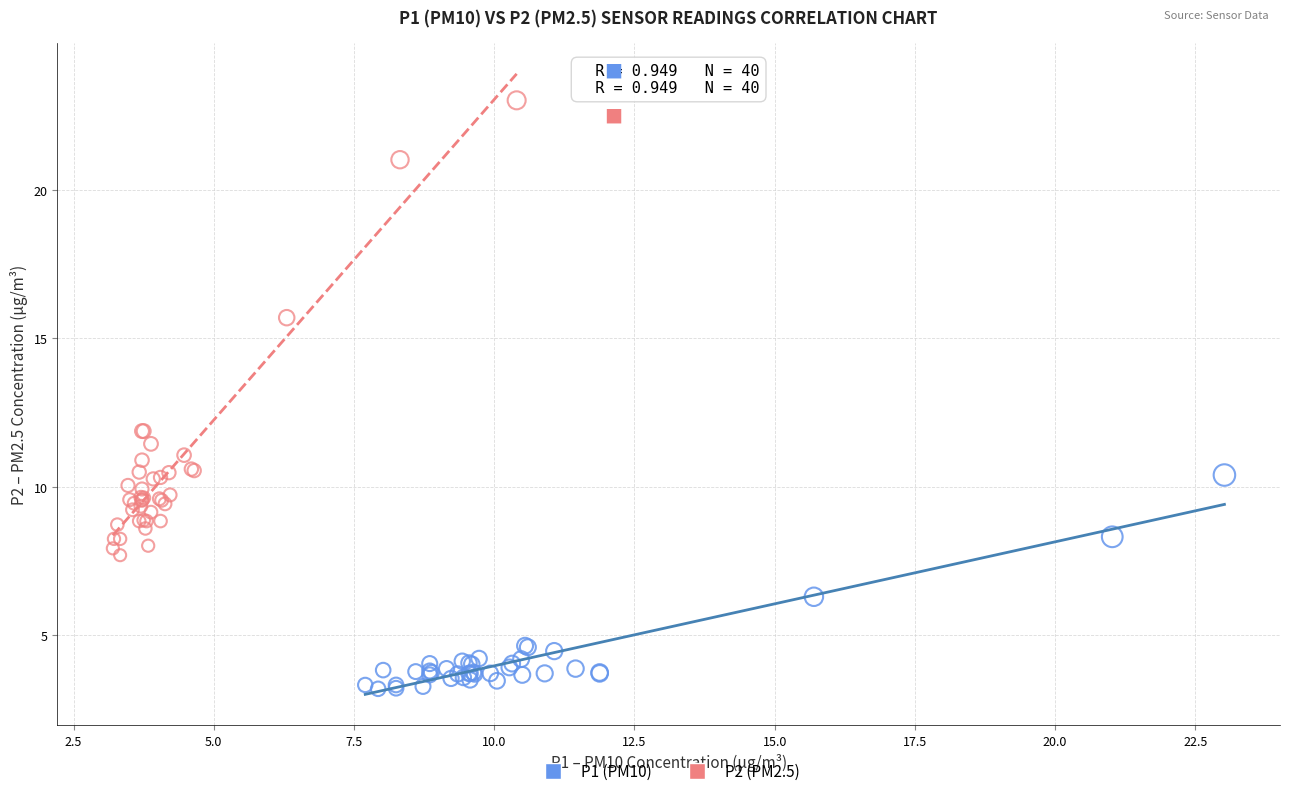

Which series has the widest spread of Y values?

P2 (PM2.5)